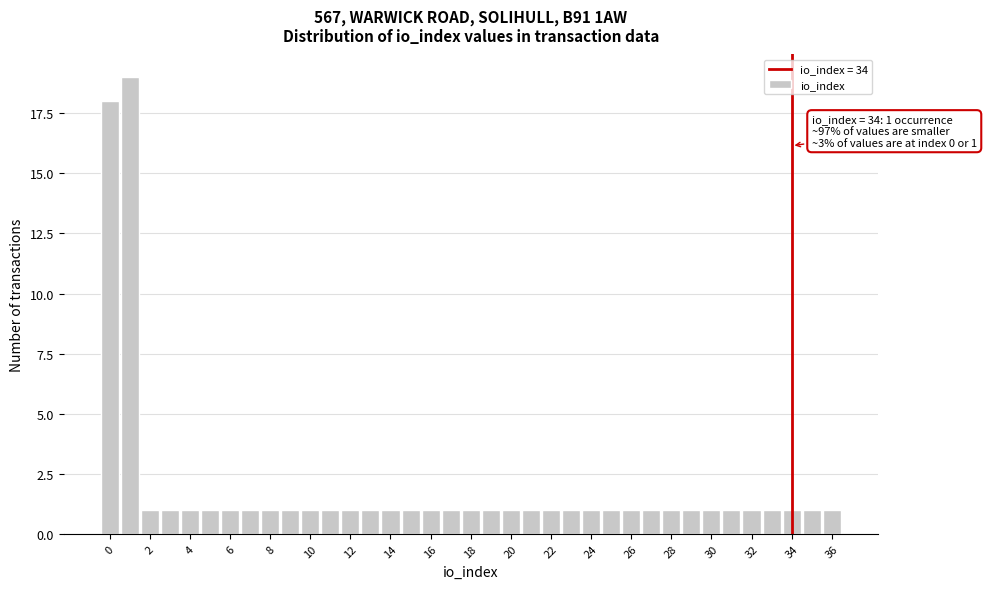

Over which range of the x-axis is the bar tallest?

0.5 to 1.5